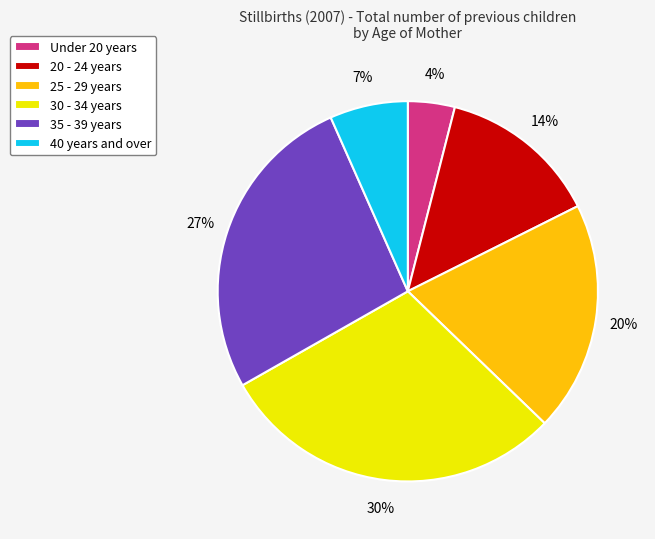

Is 40 years and over the majority of the pie?

No